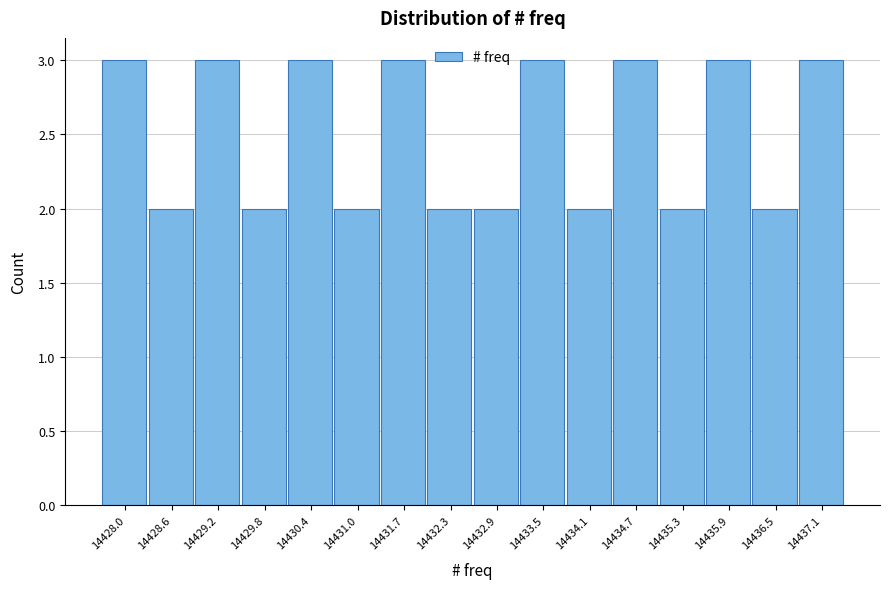

Reading left to right, extract all data points from this chart.

3	2	3	2	3	2	3	2	2	3	2	3	2	3	2	3